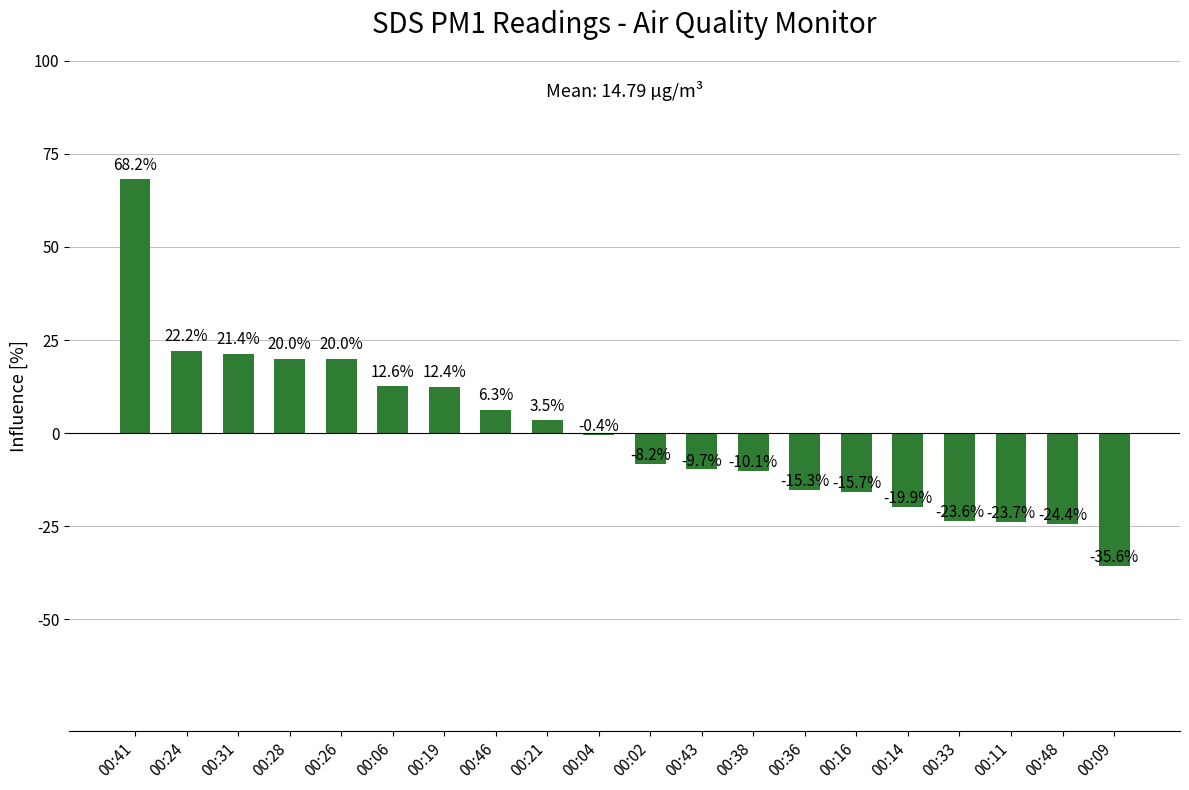

How many distinct data groups are displayed?

1